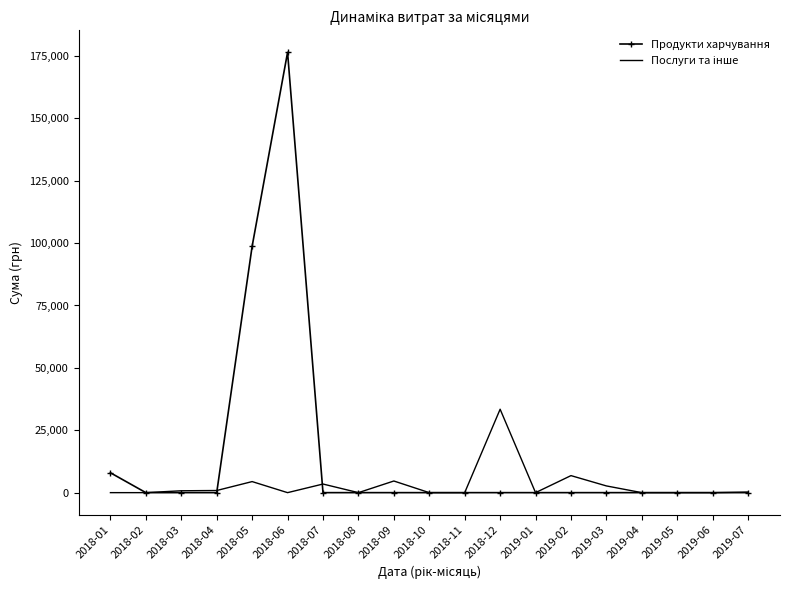

The value of Продукти харчування at 2018-08 is 0.0. True or false?

True